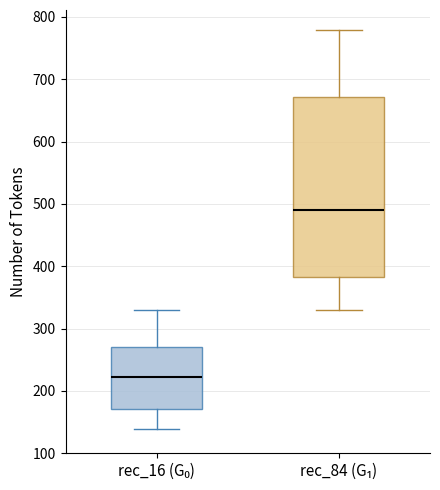

Reading left to right, transcribe this box plot: for each box, give where its median line is, the range the box spans, and where its two whiskers end, as read against the y-axis. The values are not printed on the chart, so give them approximately, as read against the axis.

rec_16 (G₀): median 220, box 170 to 270, whiskers 140 to 330
rec_84 (G₁): median 490, box 380 to 670, whiskers 330 to 780